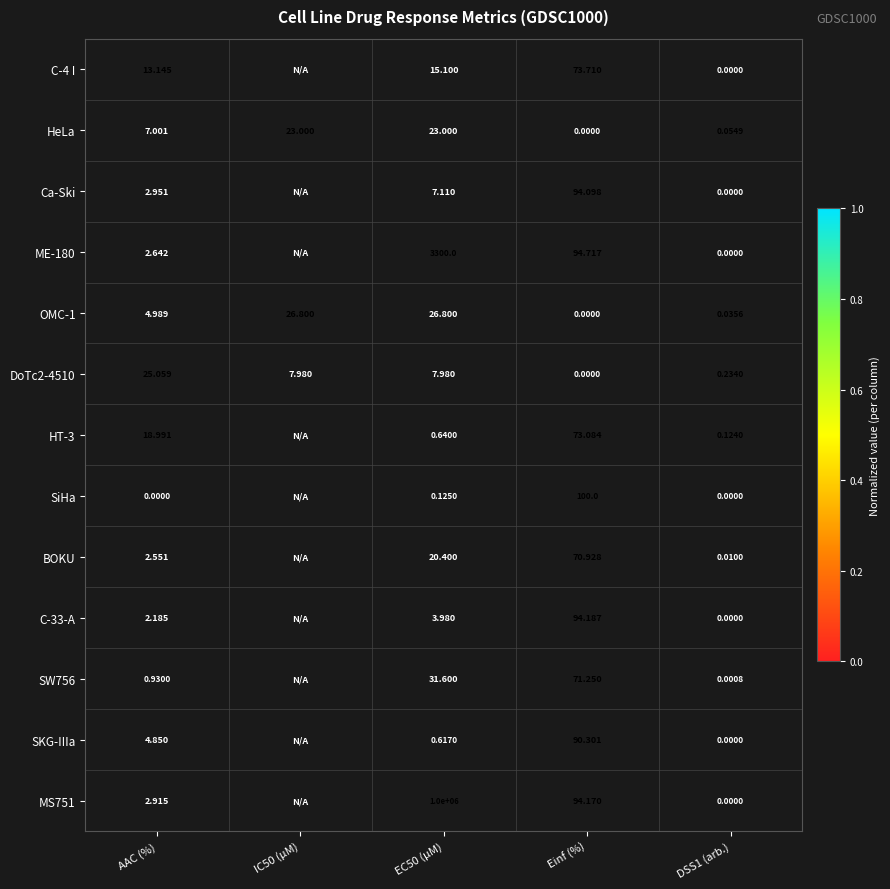

Where does the OMC-1 series first go above 4?

AAC (%)